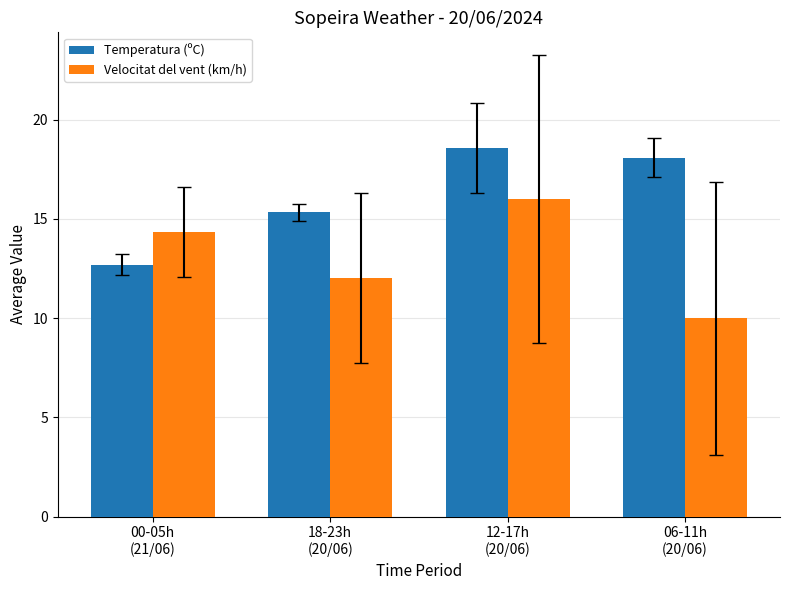

Reading left to right, transcribe all the data shown in this chart.

Temperatura (ºC): 00-05h
(21/06)=12.7	18-23h
(20/06)=15.3	12-17h
(20/06)=18.6	06-11h
(20/06)=18.1
Velocitat del vent (km/h): 00-05h
(21/06)=14.3	18-23h
(20/06)=12.0	12-17h
(20/06)=16.0	06-11h
(20/06)=10.0